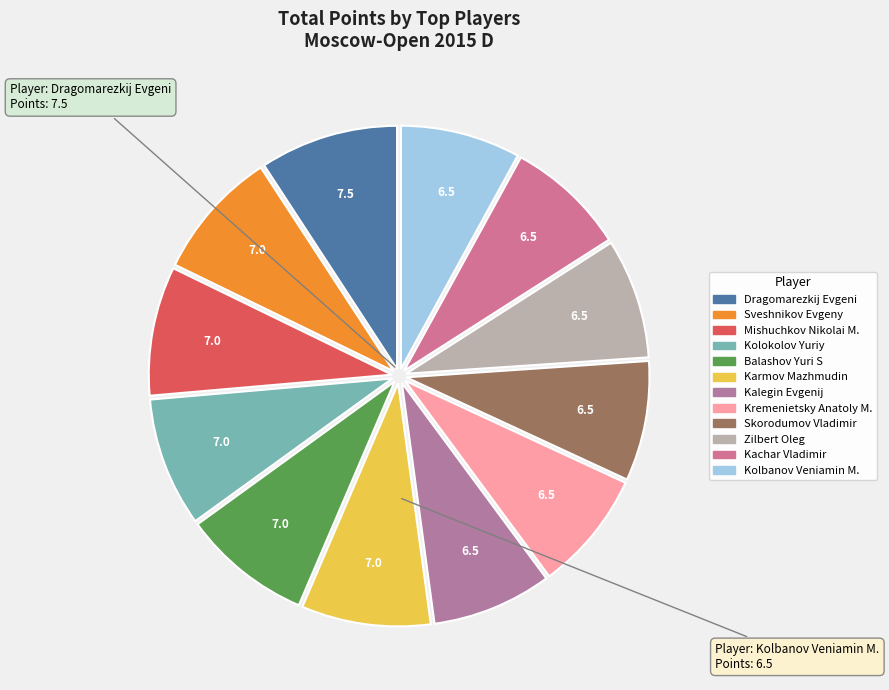

How many slices are in this pie chart?

12